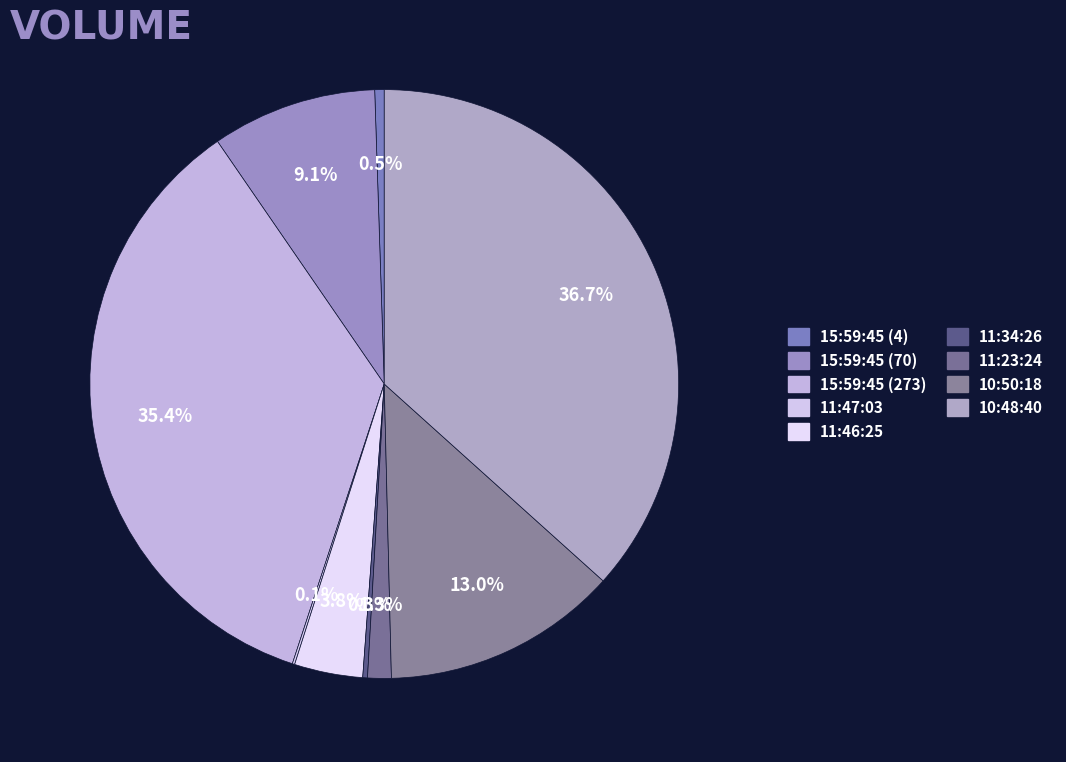

Rank the categories by value from lowest to highest.

11:47:03, 11:34:26, 15:59:45 (4), 11:23:24, 11:46:25, 15:59:45 (70), 10:50:18, 15:59:45 (273), 10:48:40